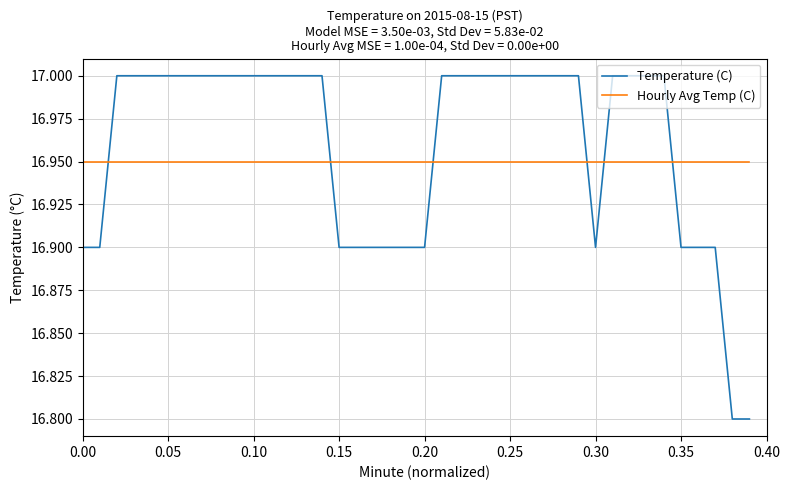

Which series has the largest total across all categories?

Temperature (C)